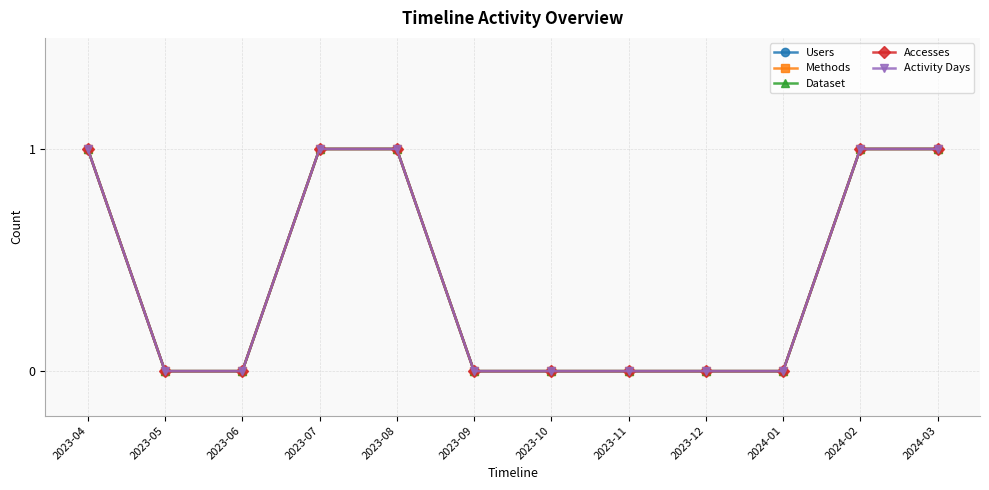

Does the chart display data point markers on the line(s)?

Yes